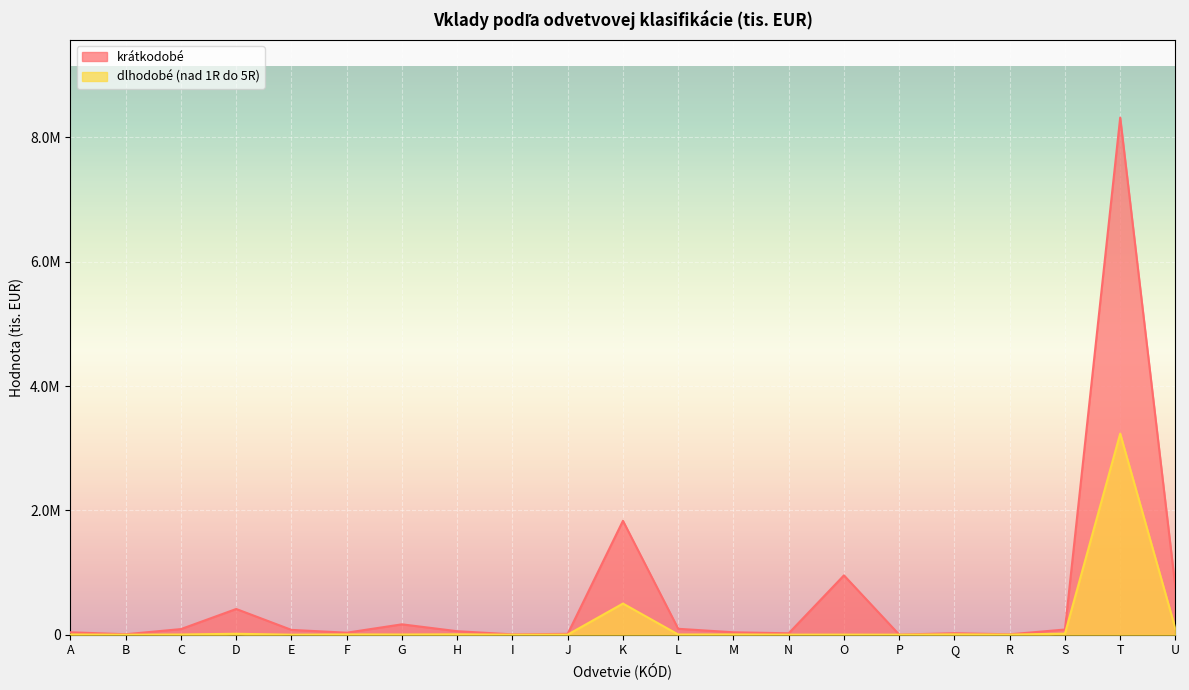

What is the difference between the krátkodobé values at B and L?

87518